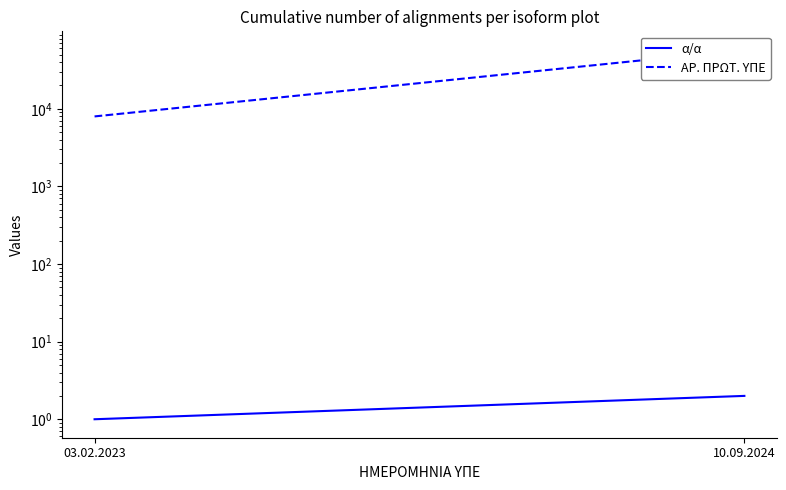

The value of α/α at 03.02.2023 is 1. True or false?

True